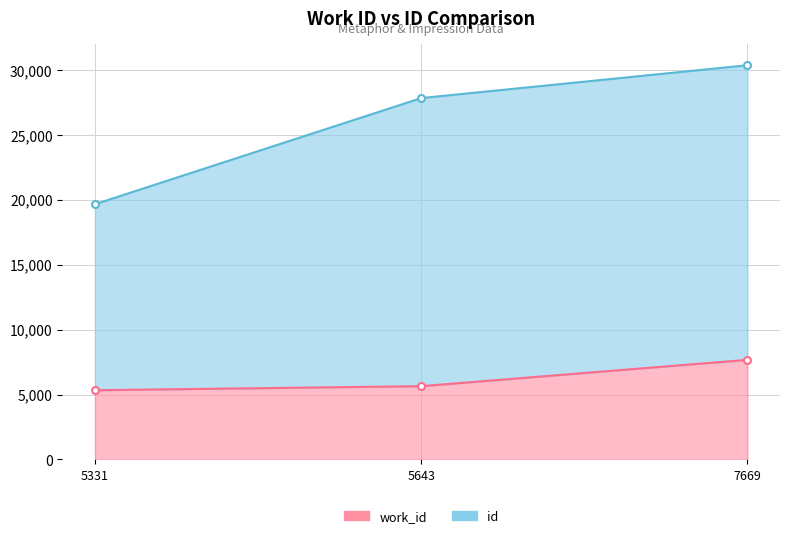

Which series has the largest total across all categories?

id